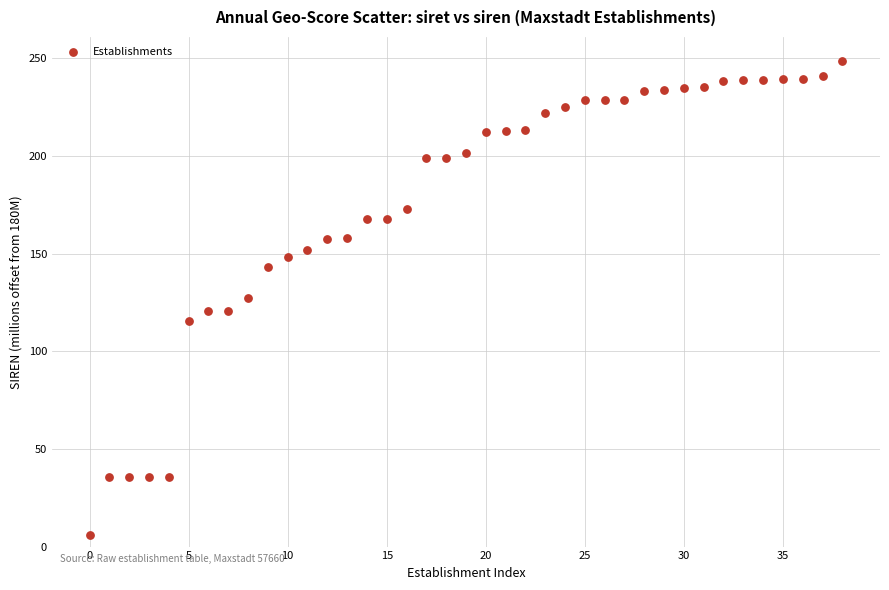

What is the range of Y values (max minus min)?

243.1